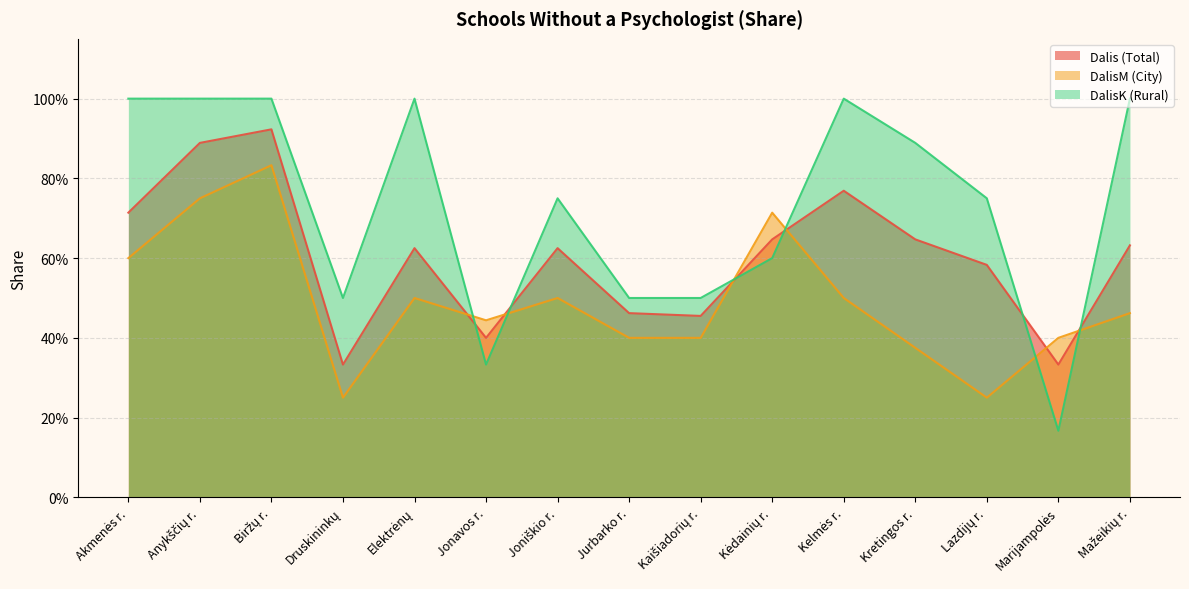

What is the maximum value for Dalis (Total)?

0.9